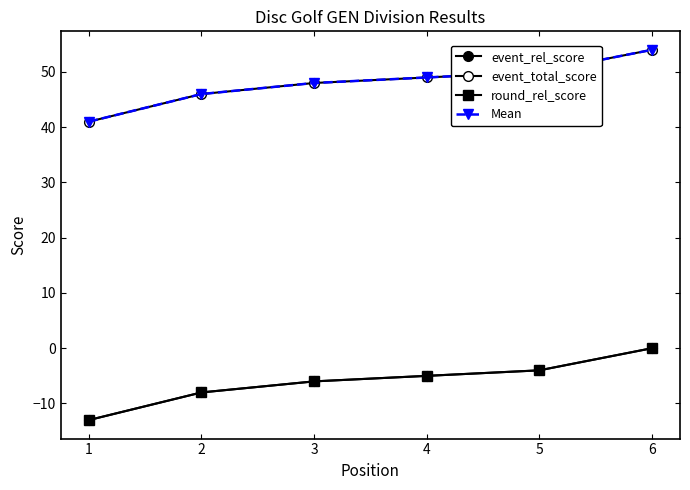

True or false: round_rel_score and Mean intersect in this chart.

False